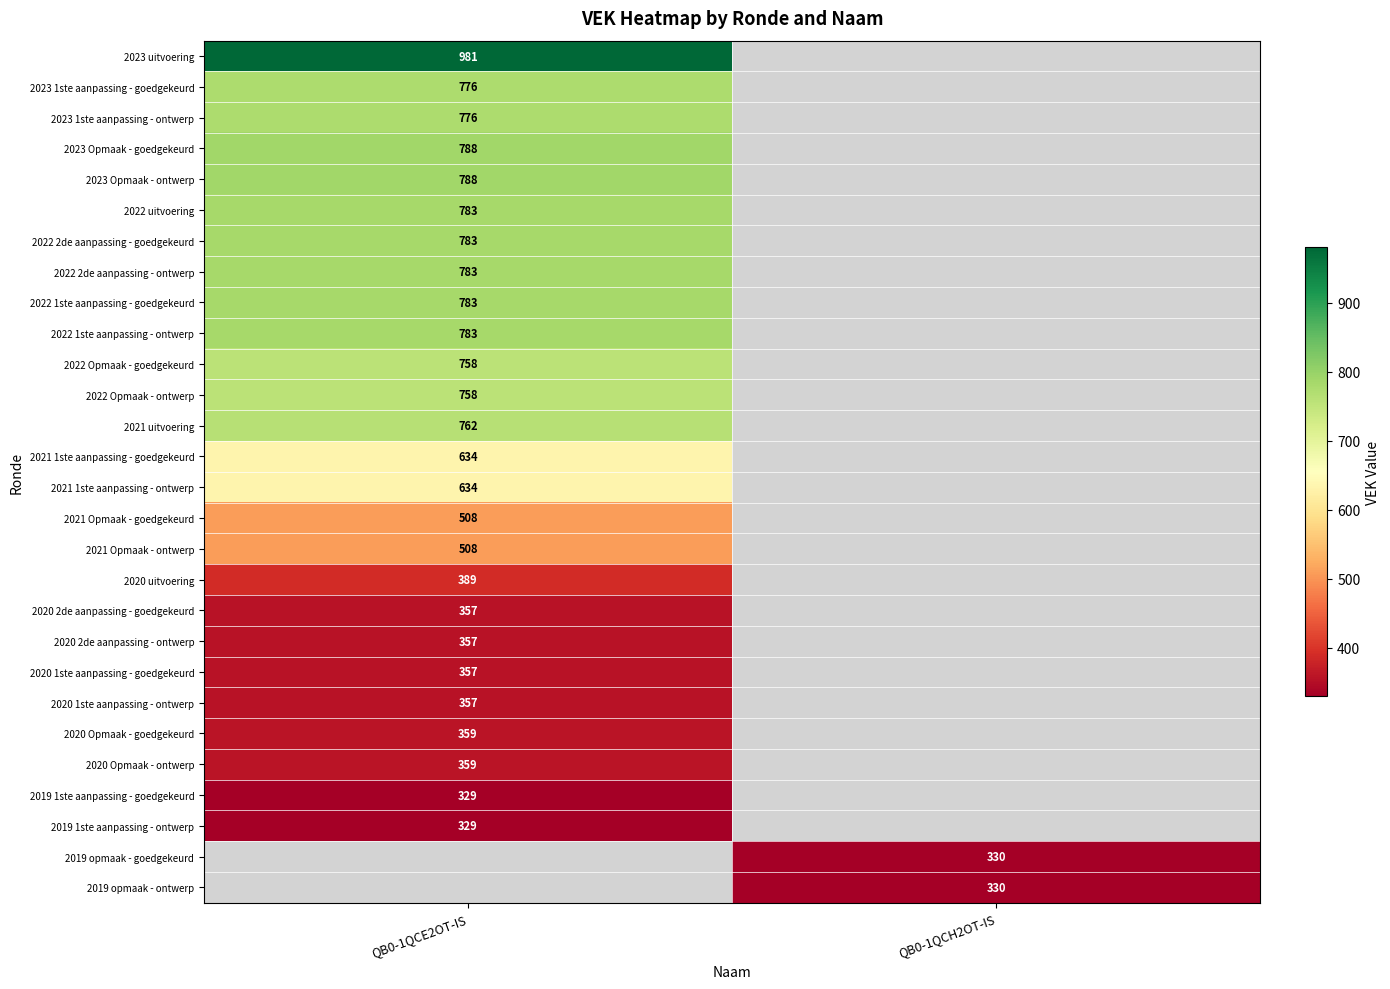

Is it true that 2021 1ste aanpassing - ontwerp equals 334.5 at QB0-1QCE2OT-IS?

False